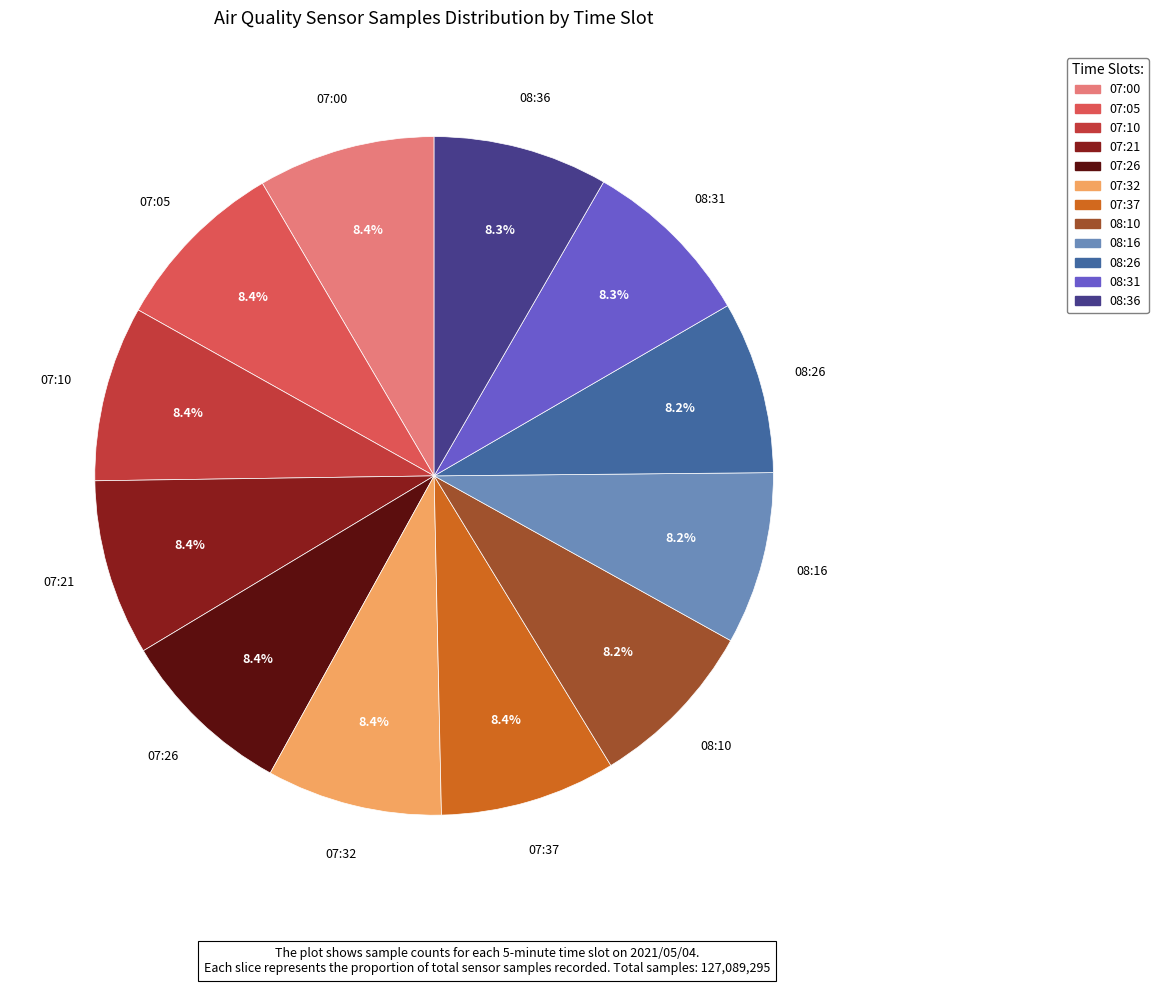

What percentage is the 08:26 slice, to the nearest percent?

8%